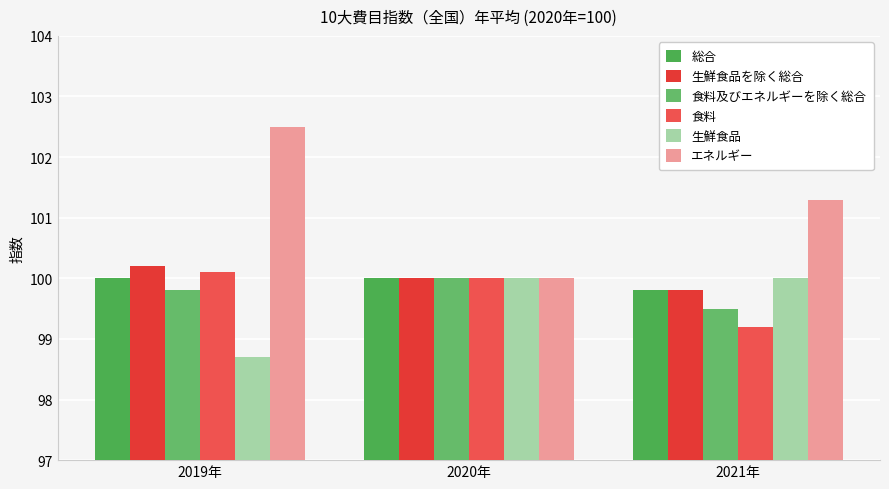

Between 2019年 and 2021年, which is larger?

2019年